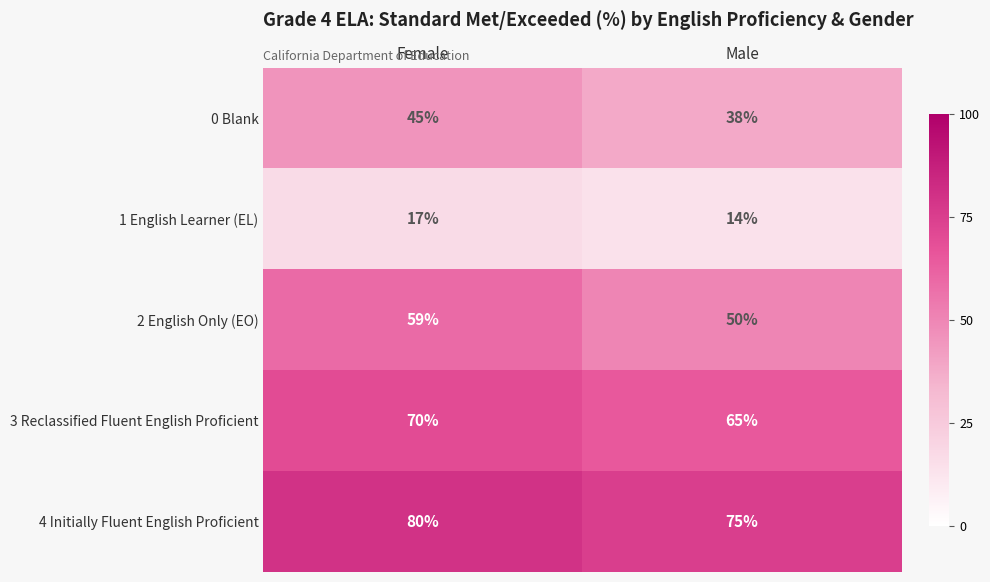

Reading left to right, extract all data points from this chart.

0 Blank: 45	38
1 English Learner (EL): 17	14
2 English Only (EO): 59	50
3 Reclassified Fluent English Proficient: 70	65
4 Initially Fluent English Proficient: 80	75